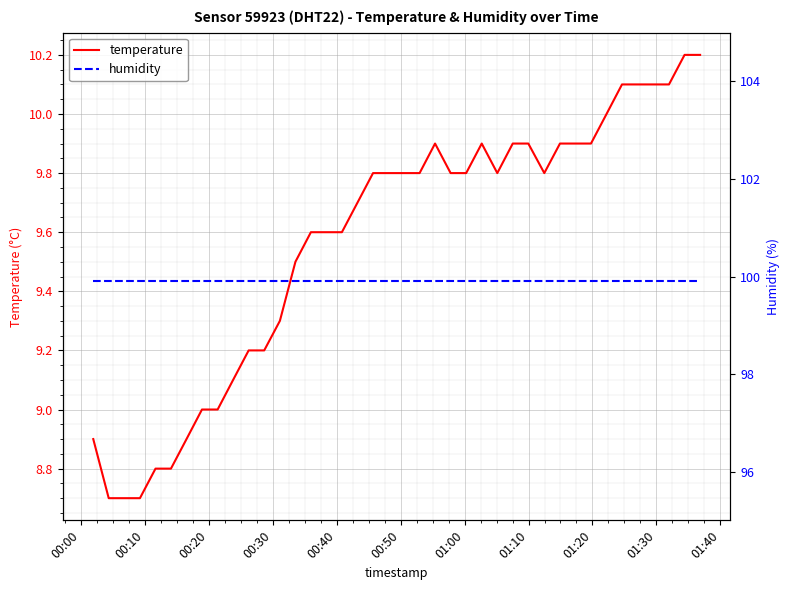

True or false: humidity has a value of 66.4 at 20.

False